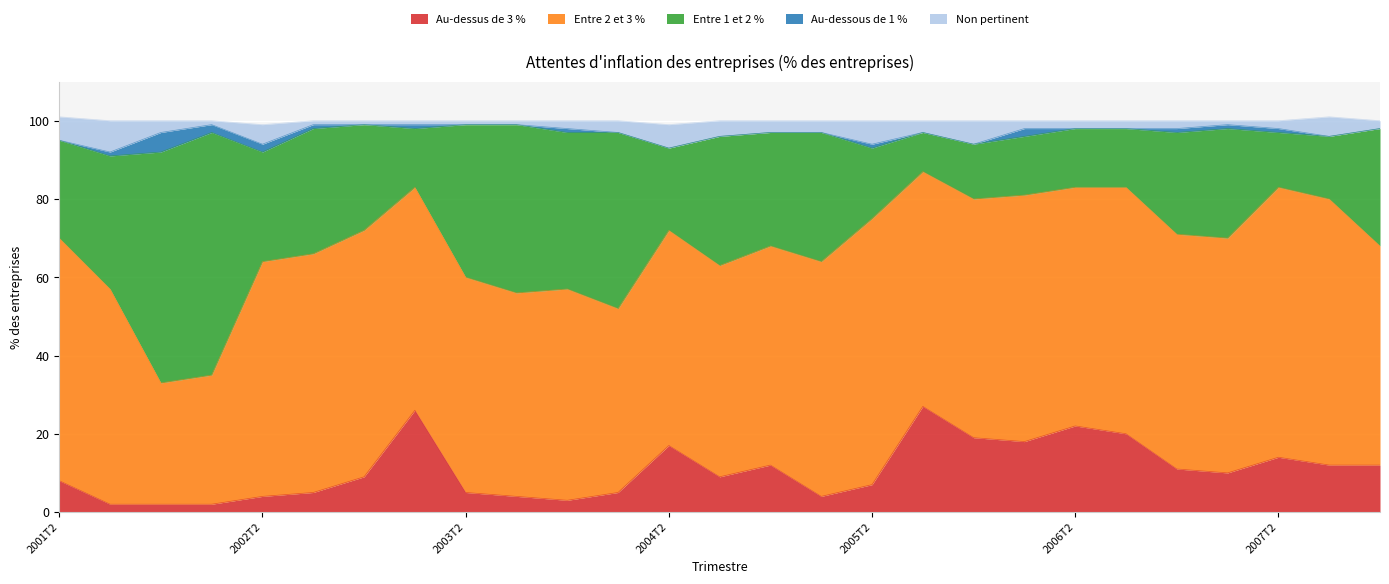

Does the chart display data point markers on the line(s)?

No